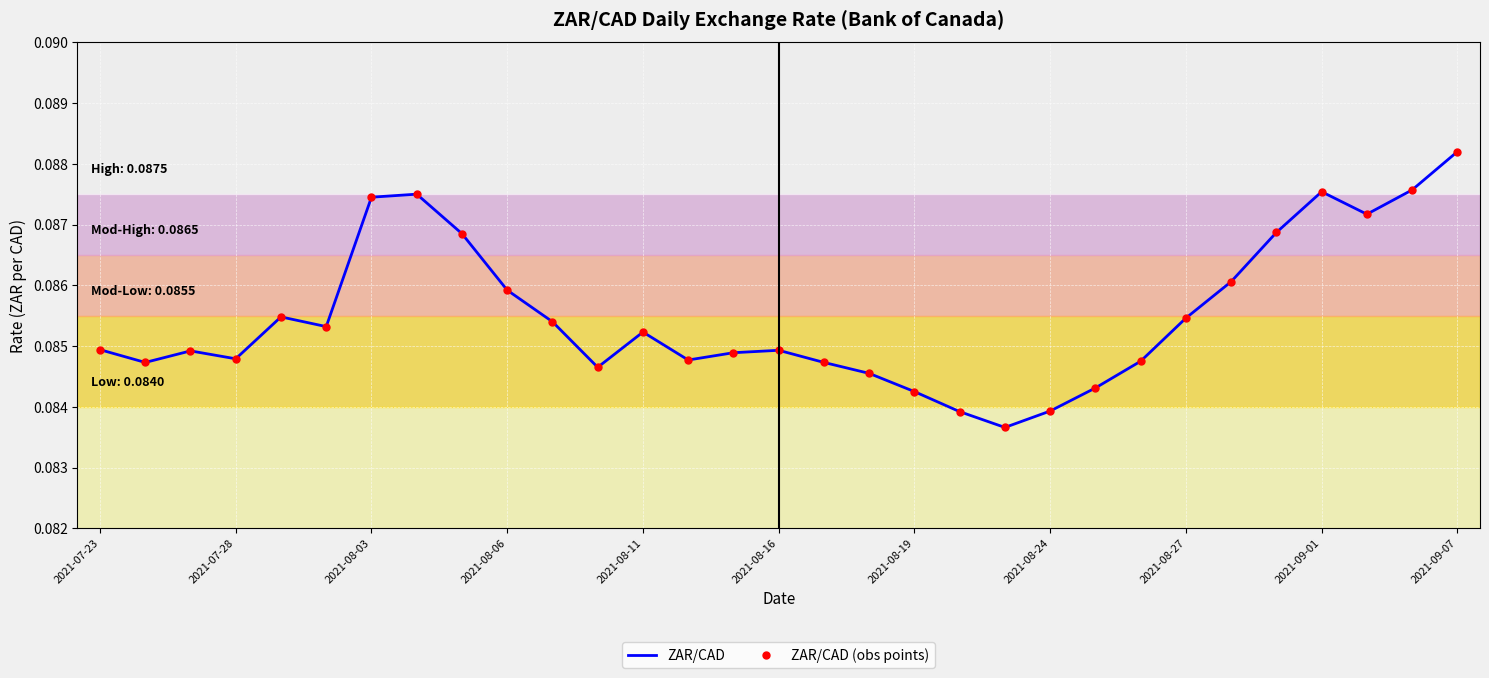

How many interior local valleys does the ZAR/CAD series have?

7